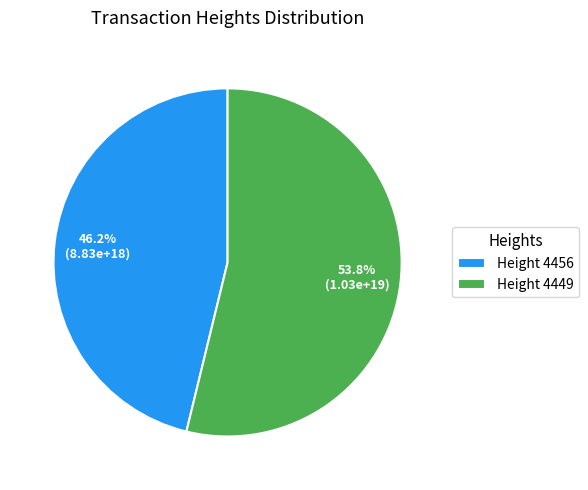

Does Height 4456 account for over 50% of the chart?

No